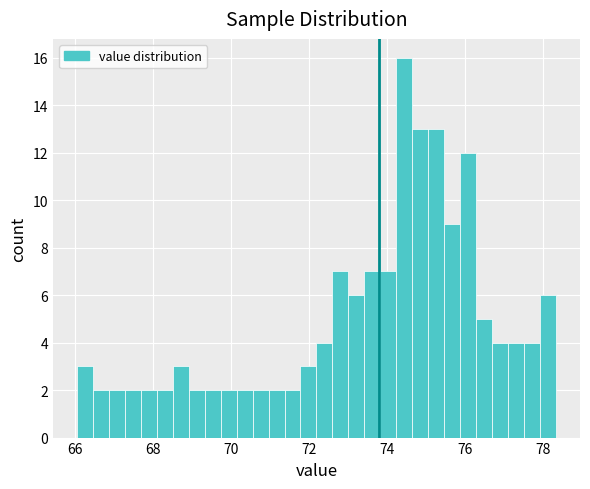

Read against the x-axis, roughly where is the centre of the tallest bar?

74.4